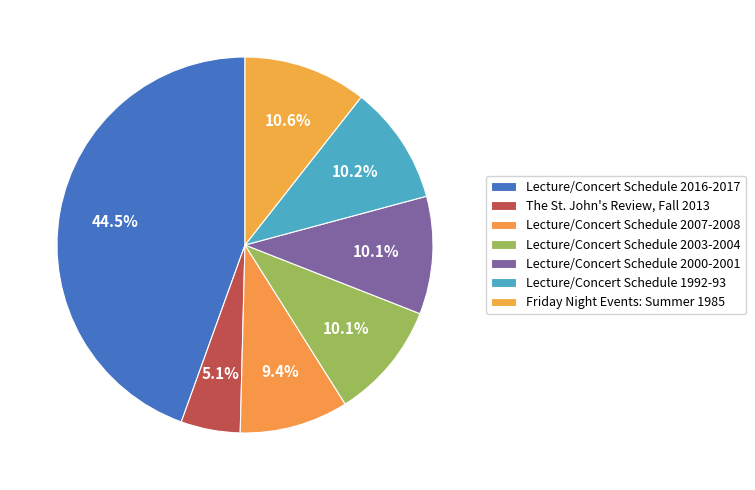

True or false: Friday Night Events: Summer 1985 accounts for 11% of the total.

True